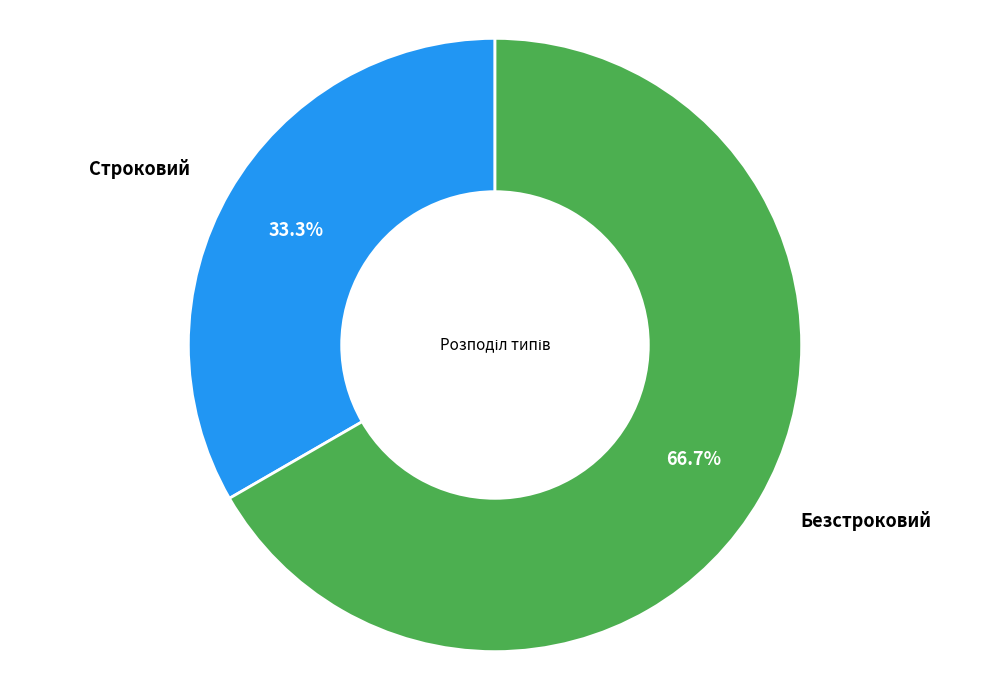

To the nearest percent, what is the average slice percentage?

50%